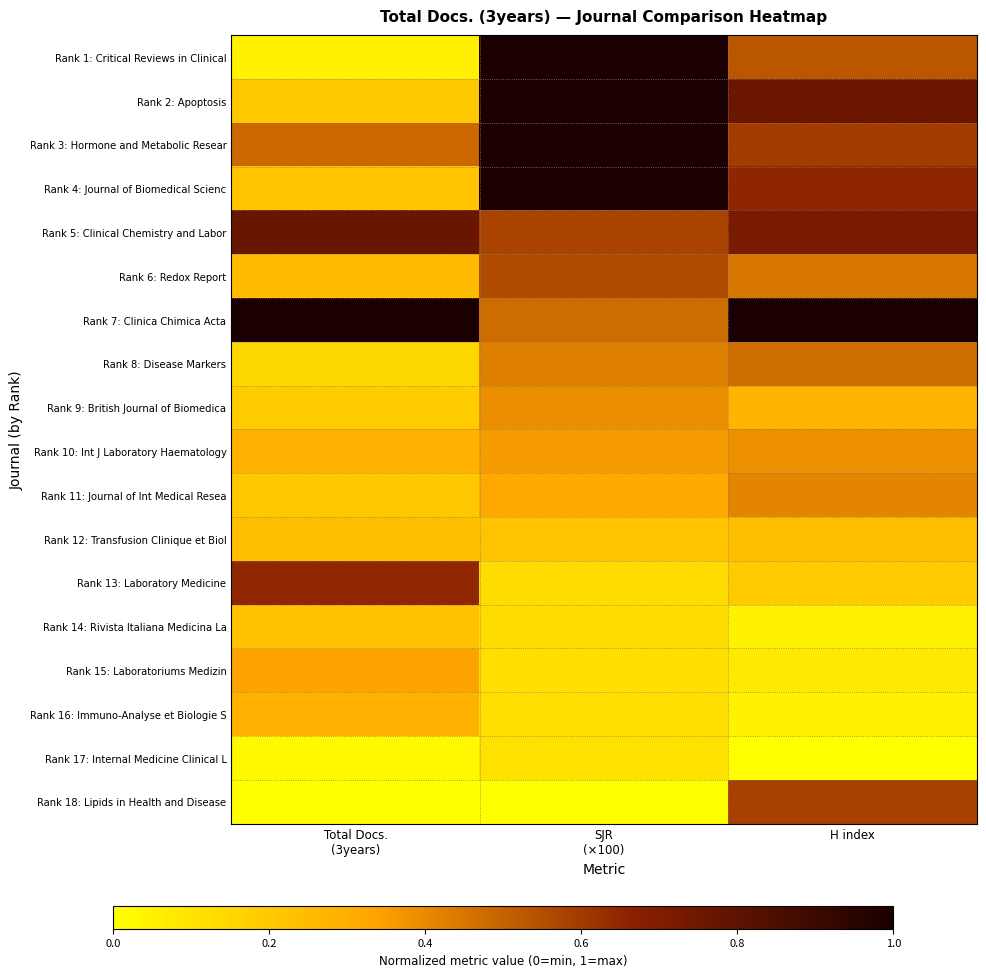

At which category is the sum across all series the highest?

SJR
(×100)